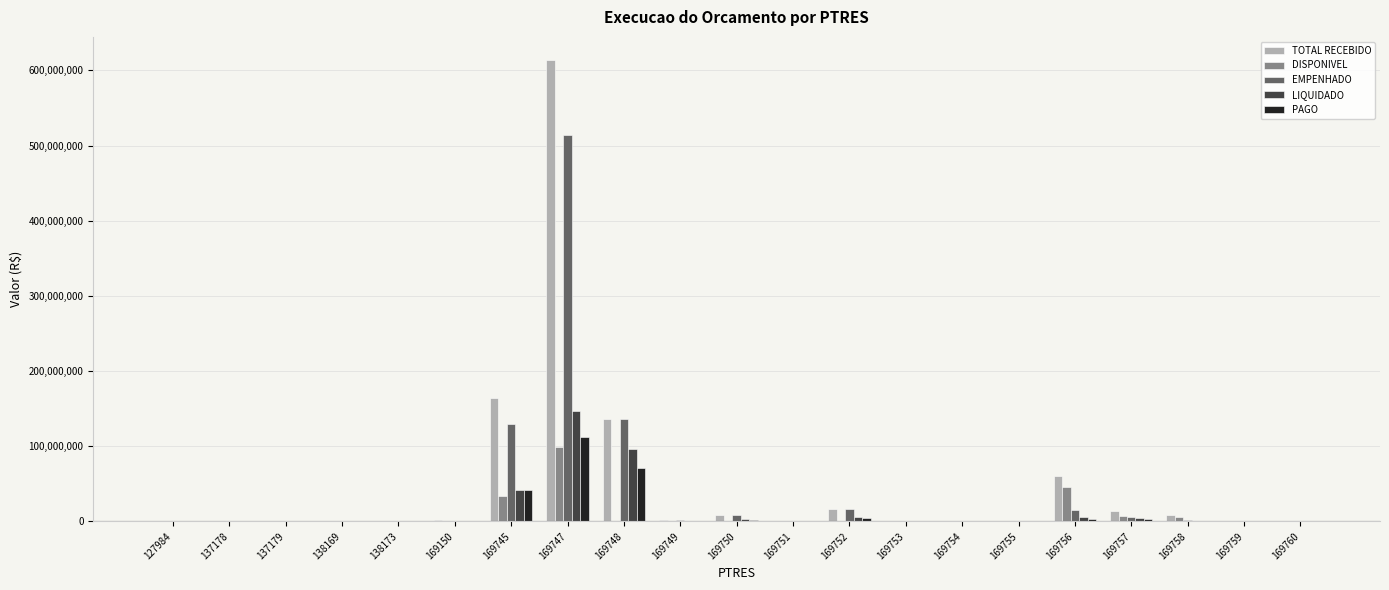

Where does the EMPENHADO series first go above 887226?

169150